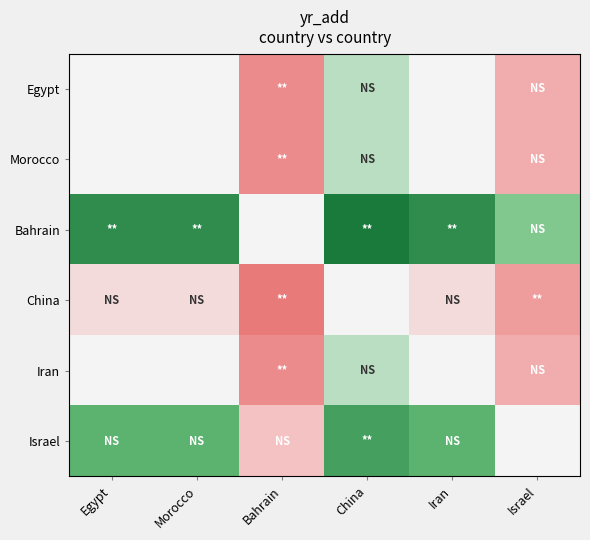

At which category is the sum across all series the highest?

Bahrain